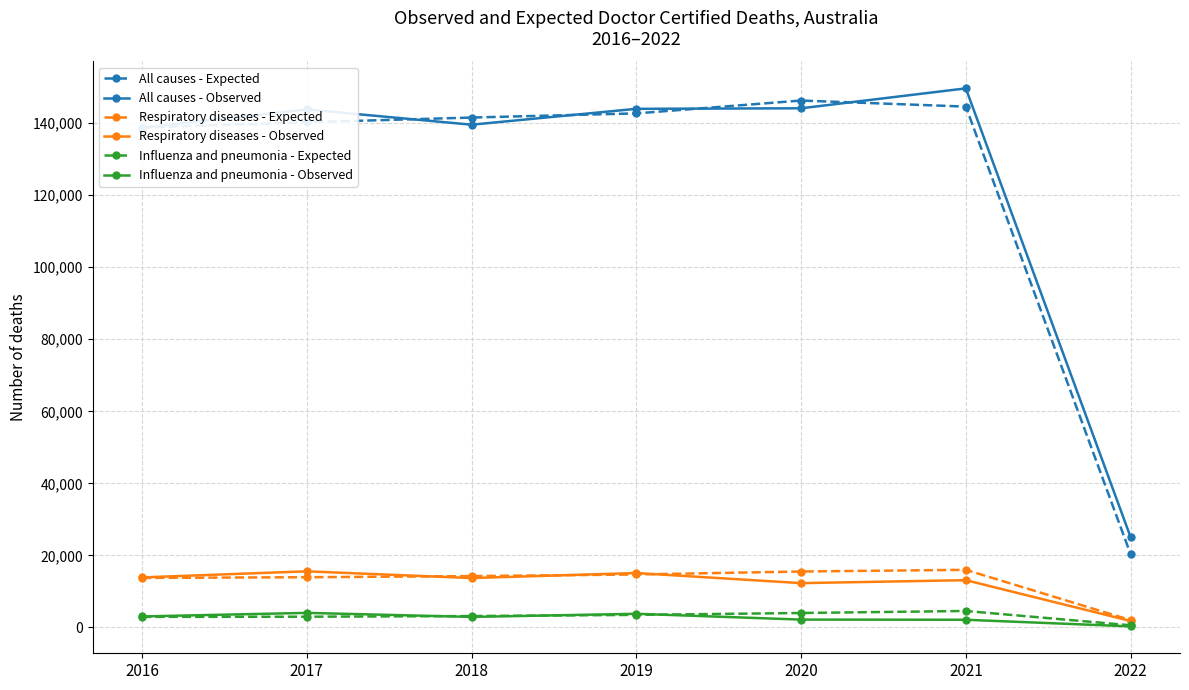

At how many categories does at least one series exceed 28094?

6